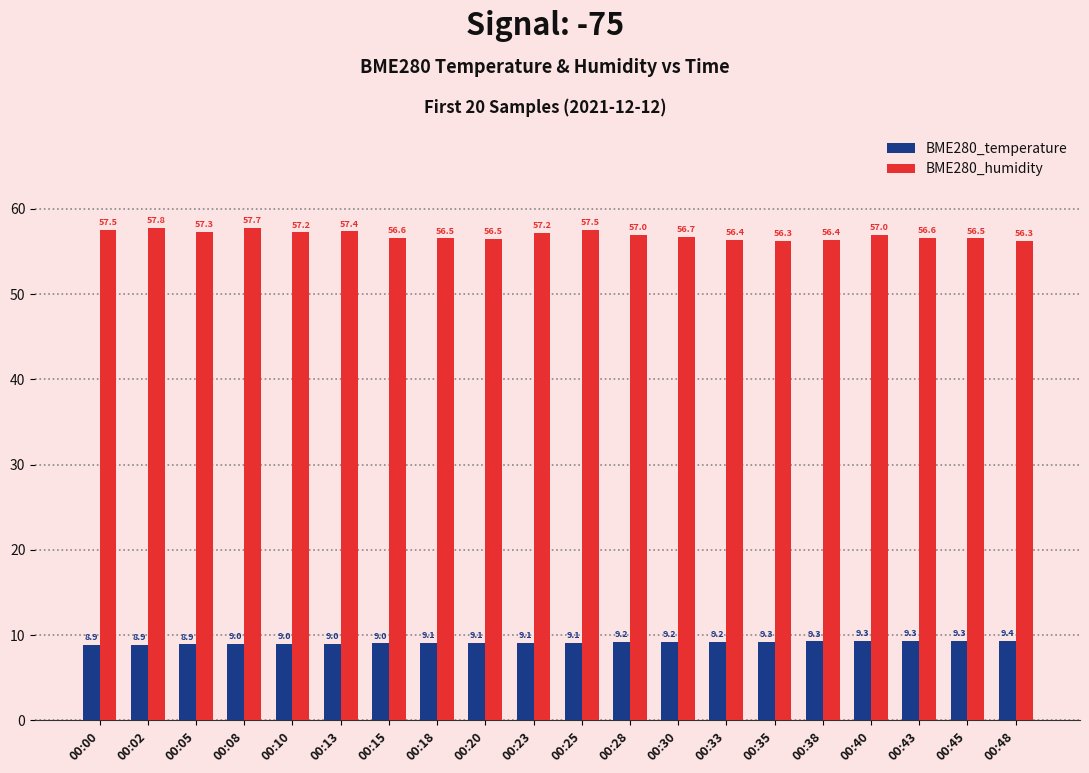

How many groups of bars are there?

20